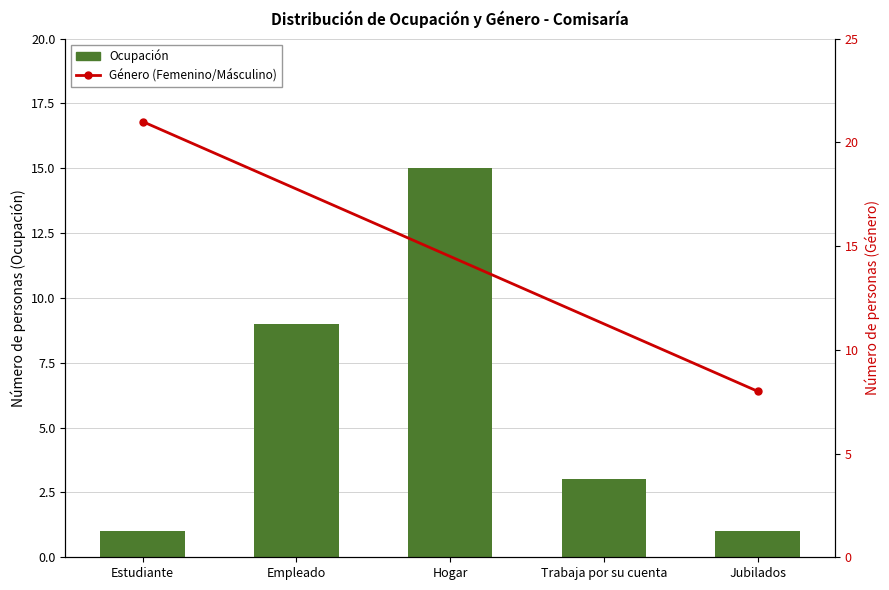

Between Empleado and Hogar, which is larger?

Hogar